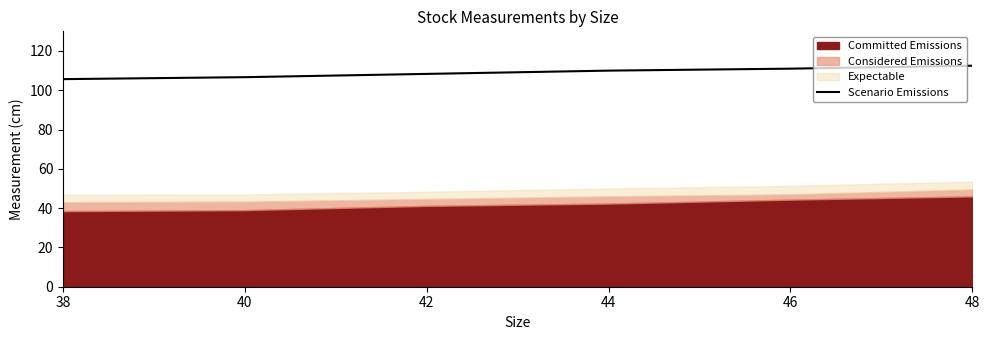

What is the minimum value for Scenario Emissions?

105.7